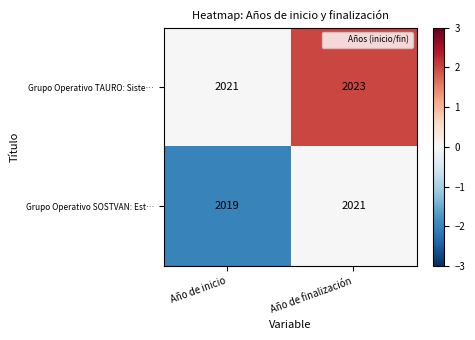

Reading left to right, transcribe all the data shown in this chart.

Grupo Operativo TAURO: Siste…: Año de inicio=2021	Año de finalización=2023
Grupo Operativo SOSTVAN: Est…: Año de inicio=2019	Año de finalización=2021